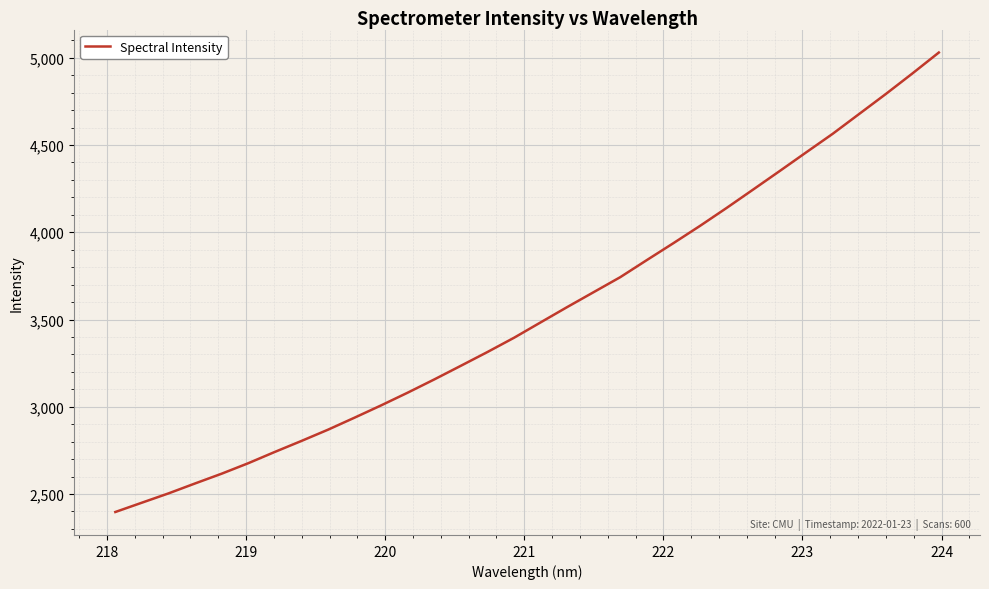

Does the chart display data point markers on the line(s)?

No